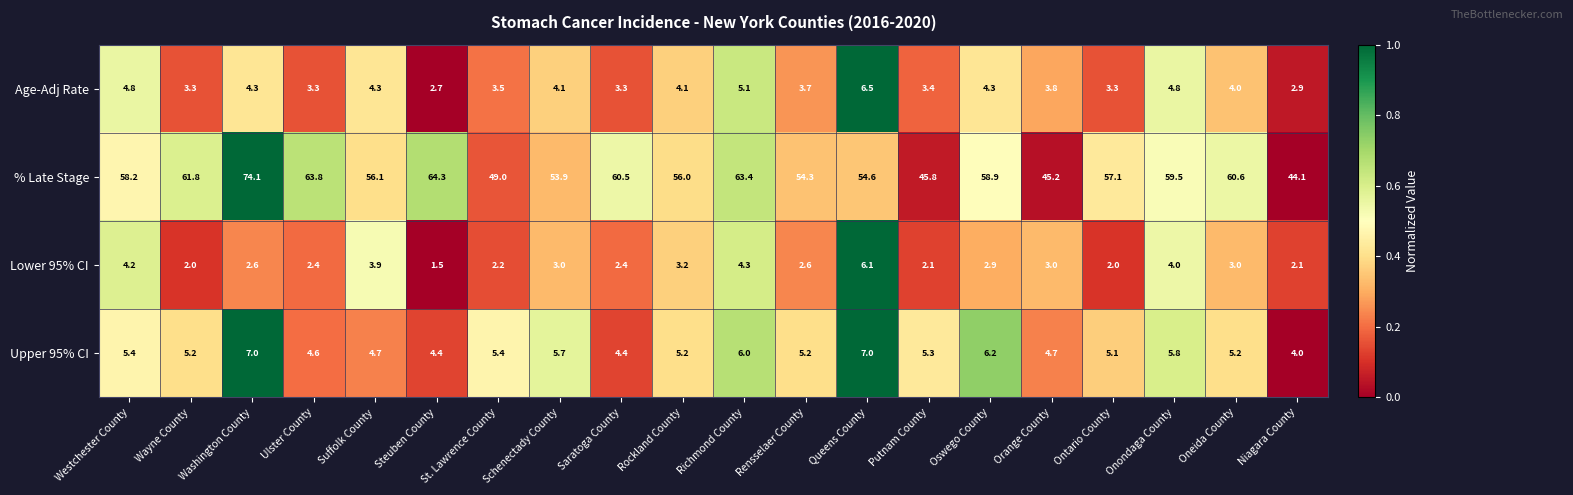

What is the difference between the maximum and second lowest values in the Lower 95% CI series?

4.1